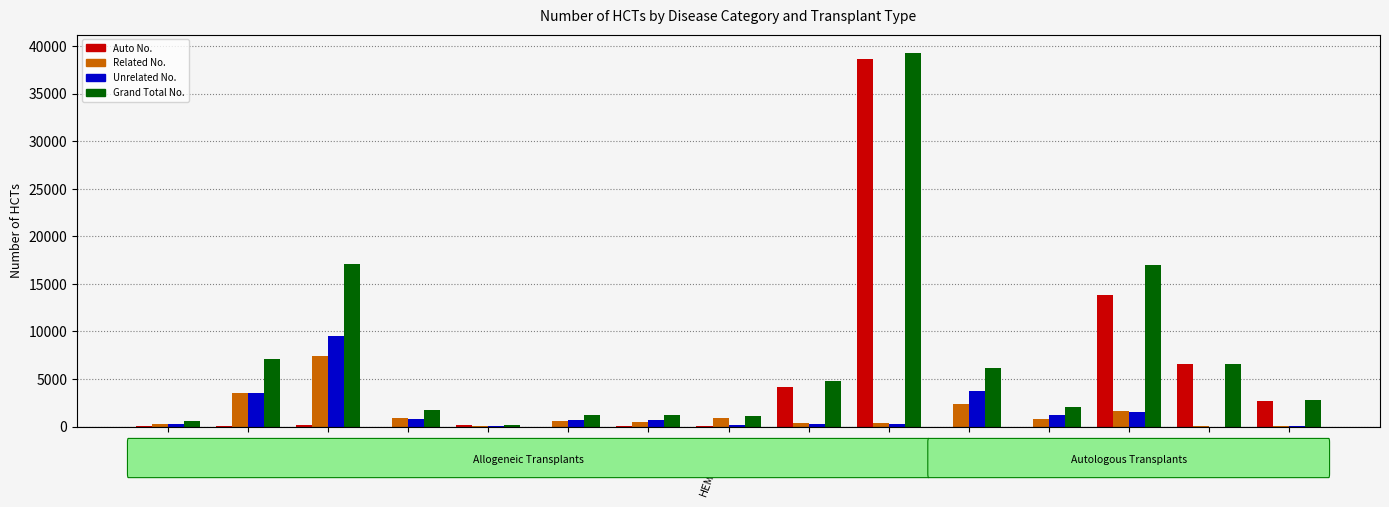

How many groups of bars are there?

15